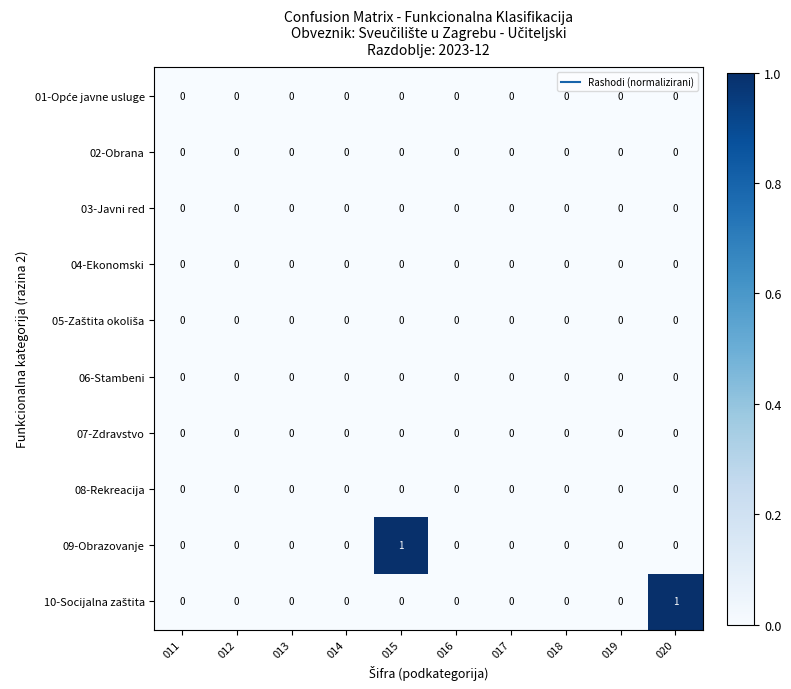

How many 09-Obrazovanje values are between 0 and 1?

10